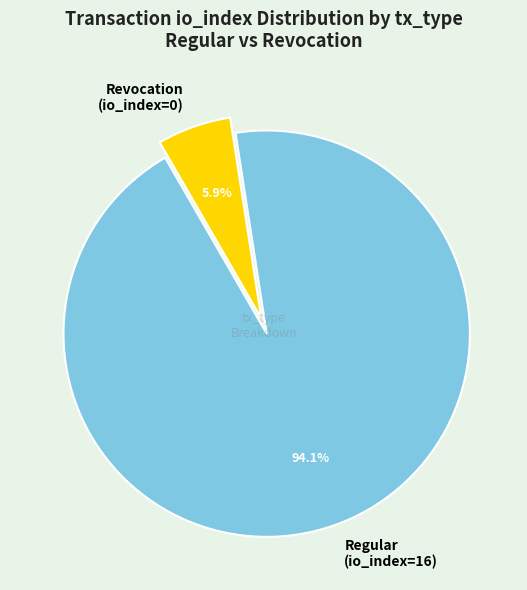

What is the largest slice in the pie chart?

Regular (io_index=16)